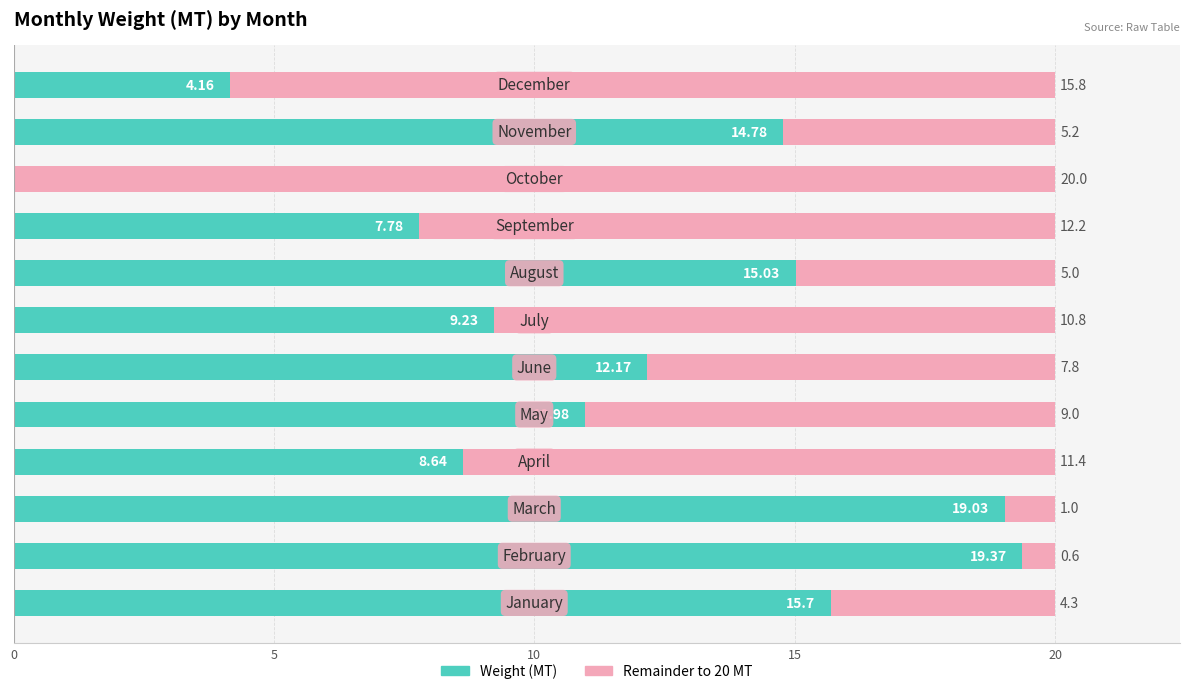

What is the sum of all Weight (MT) values?

136.9